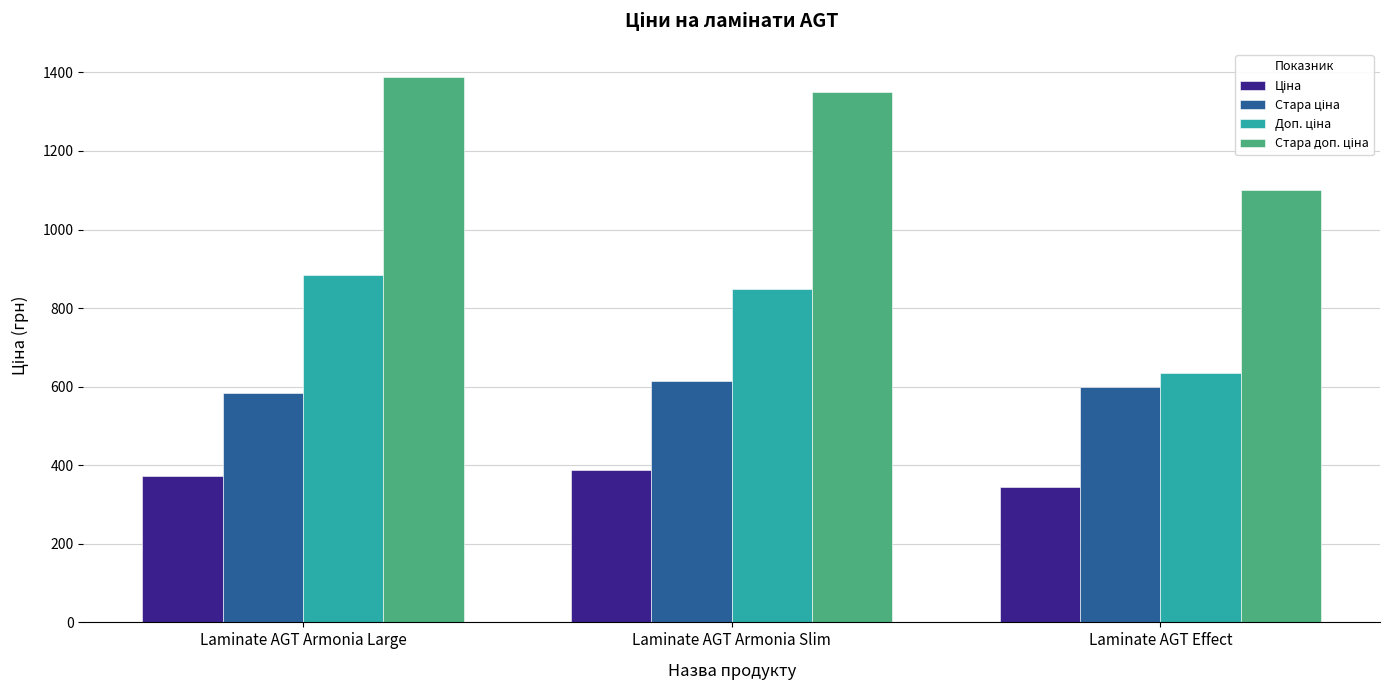

What is the total value across all series at Laminate AGT Effect?

2679.5